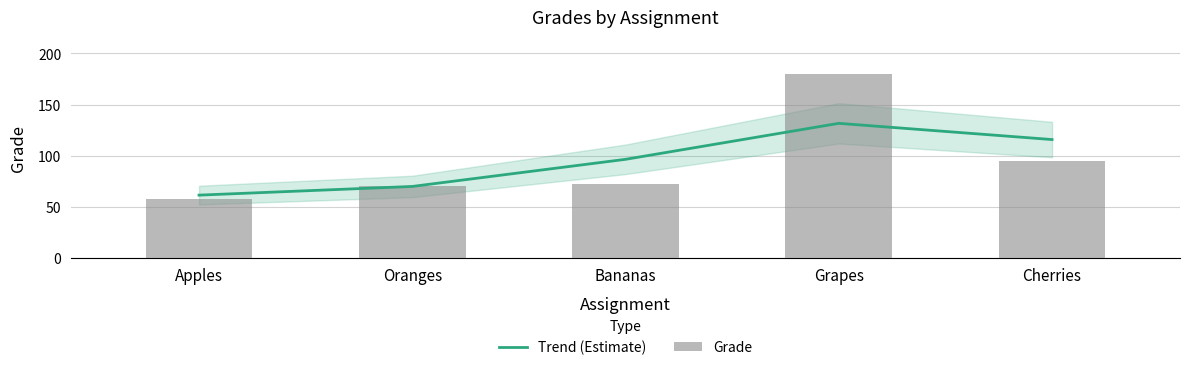

What is the spread (max minus min) of values at Cherries?

20.7